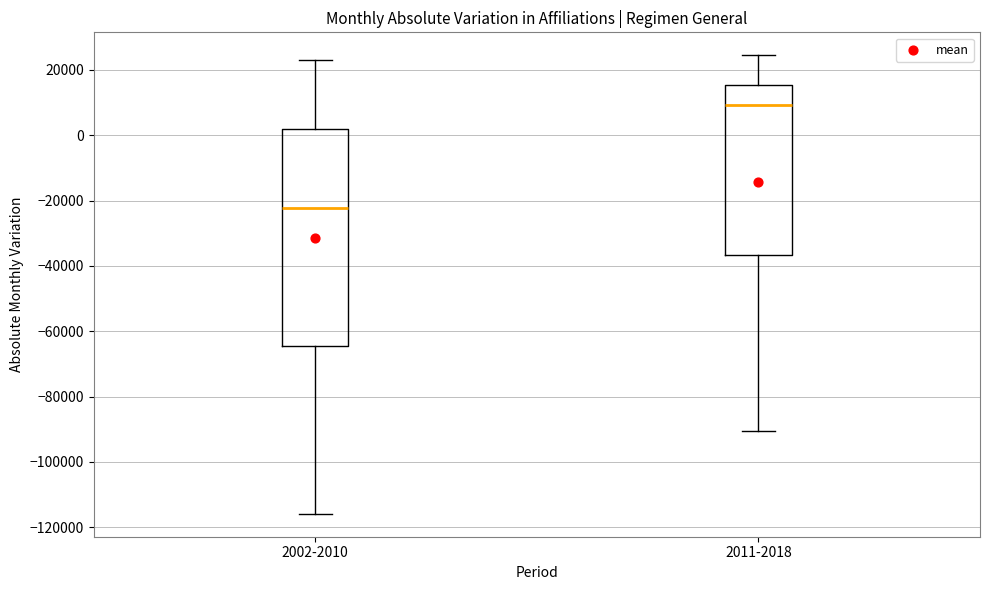

Where does the upper whisker of the box for 2011-2018 end on the y-axis? The values are not printed on the chart, so give them approximately, as read against the axis.

24000